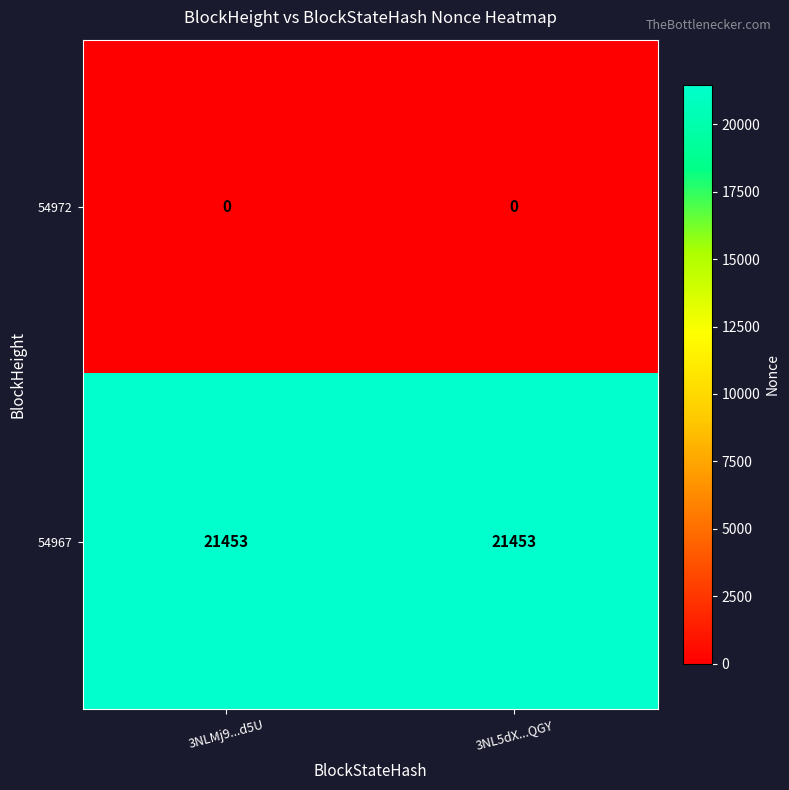

What is the spread (max minus min) of values at 3NLMj9...d5U?

21453